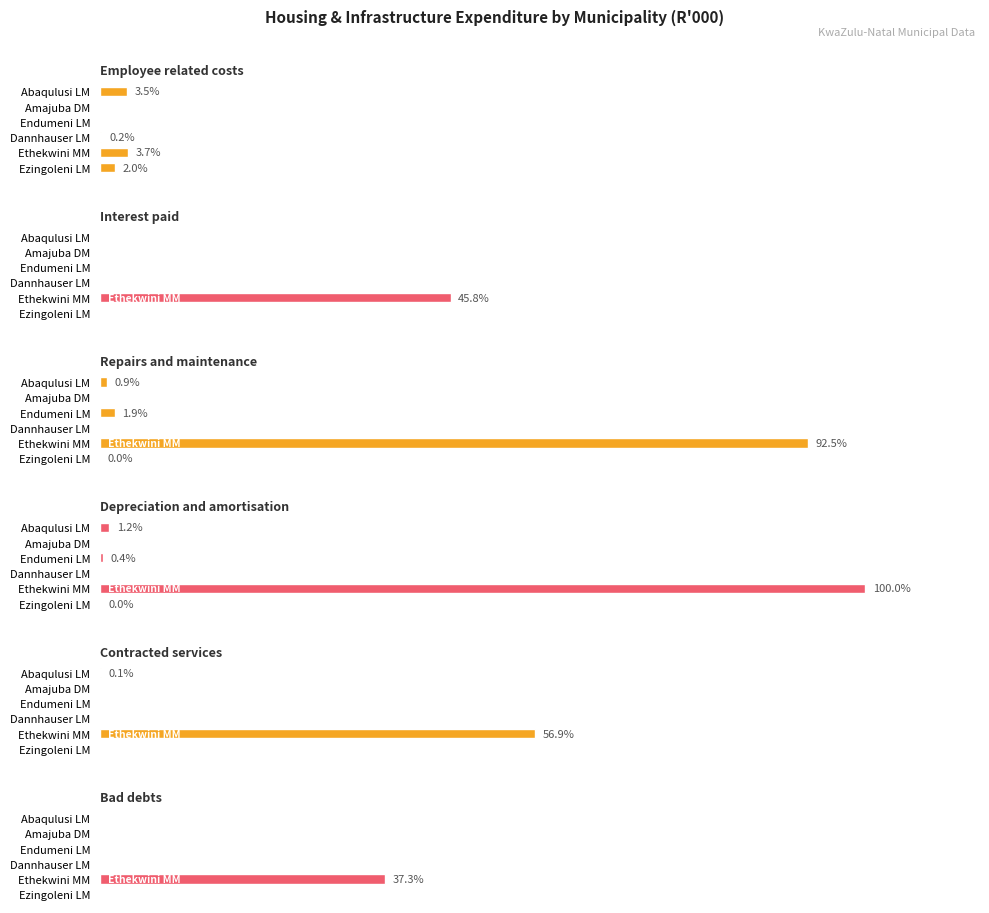

Rank the series by their maximum value, from highest to lowest.

Depreciation and amortisation, Repairs and maintenance, Contracted services, Interest paid, Bad debts, Employee related costs